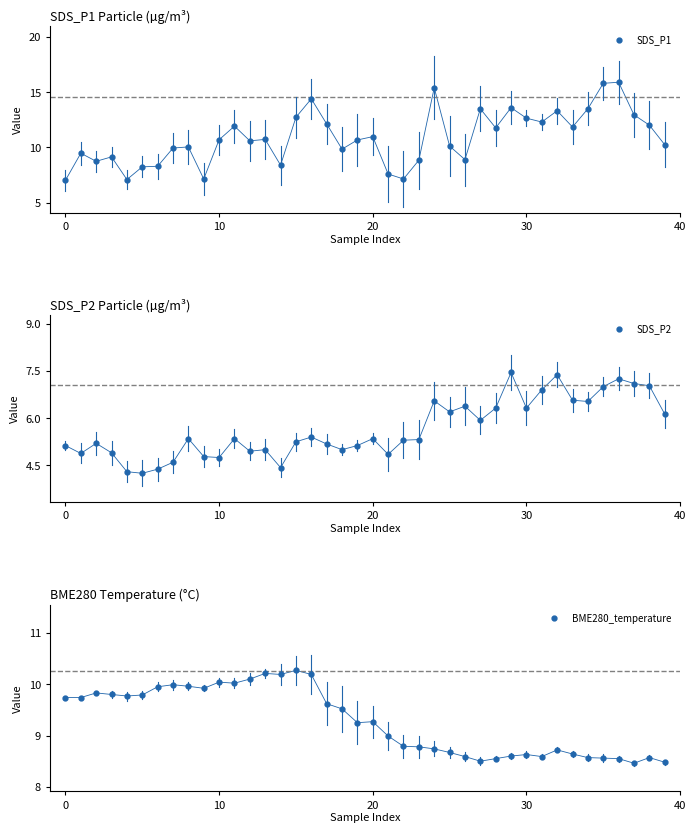

At which label is SDS_P2 closest to 5?

13